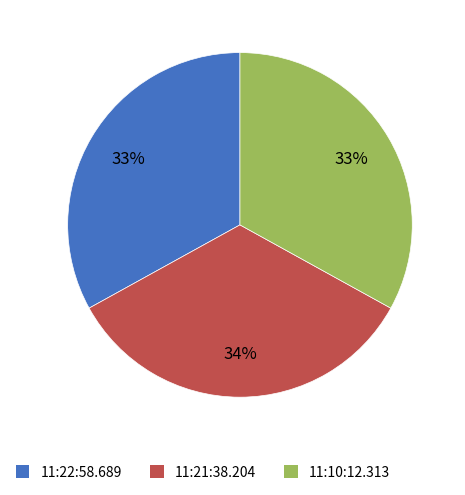

True or false: 11:22:58.689 accounts for 44% of the total.

False